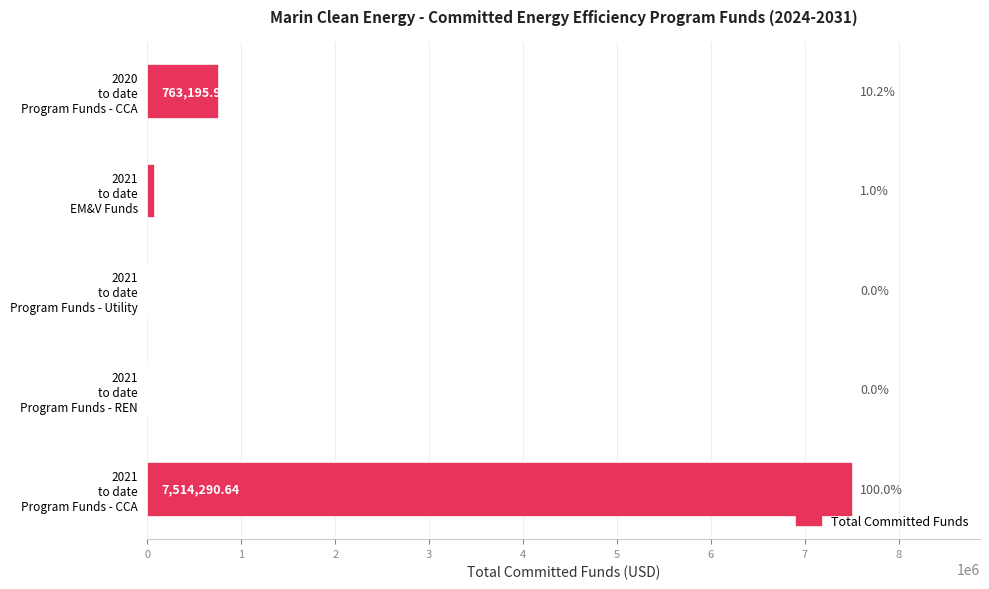

What is the sum of all values?

8352348.6